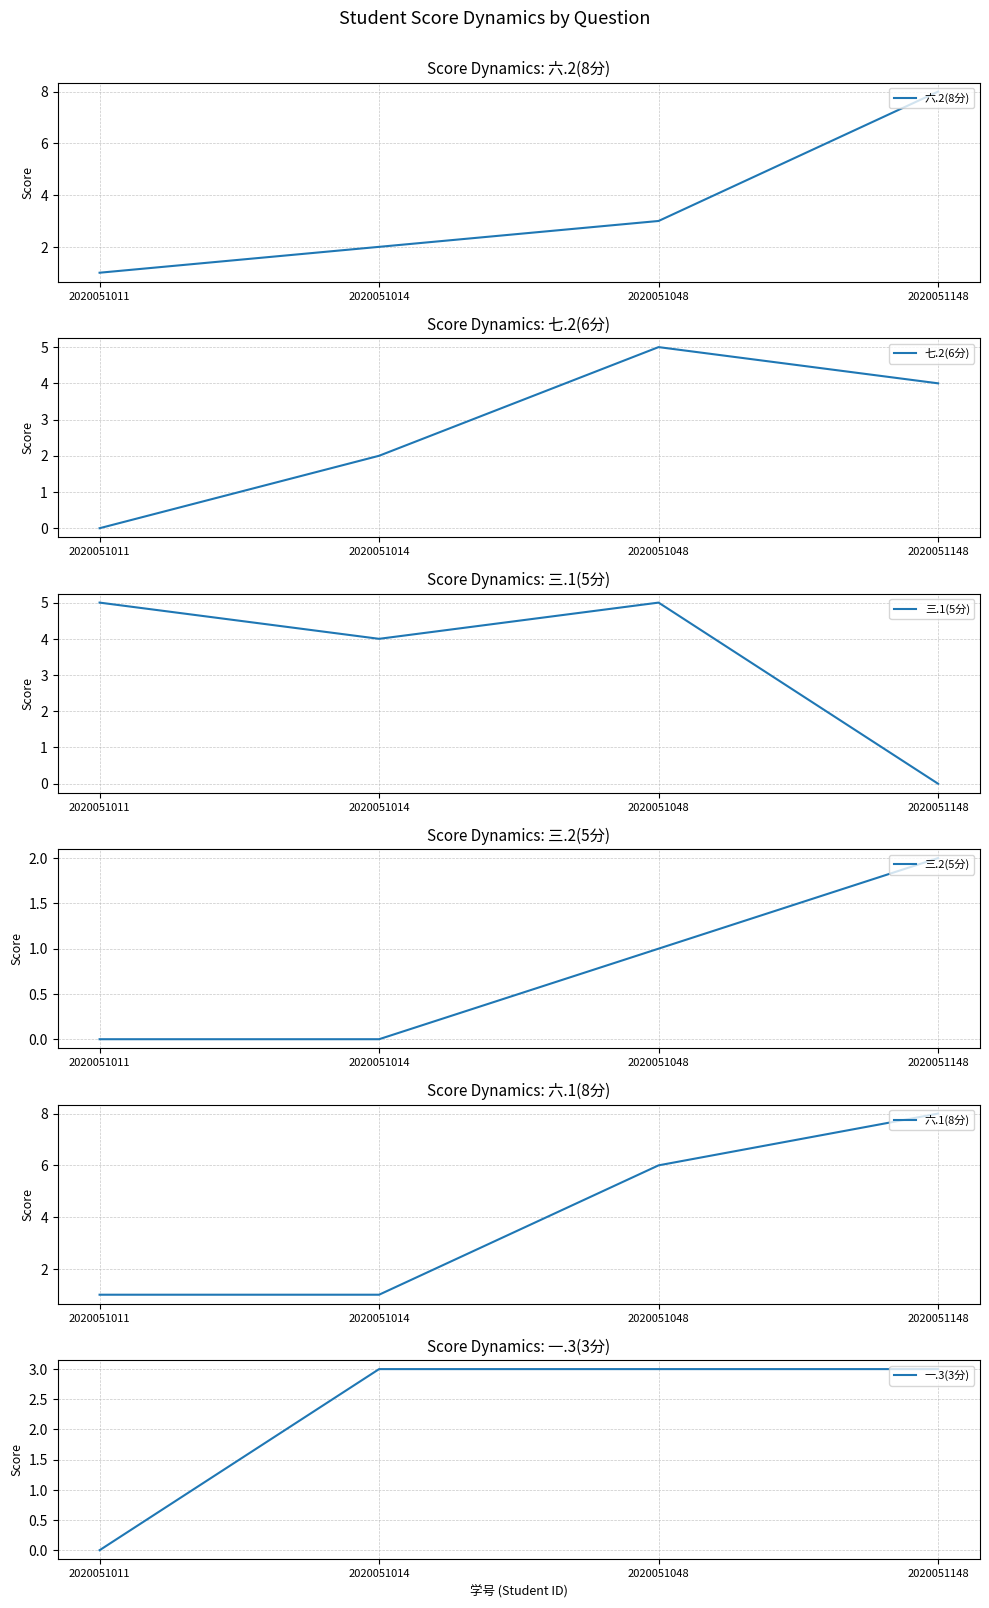

Where does the 六.2(8分) series first go above 3?

2020051148